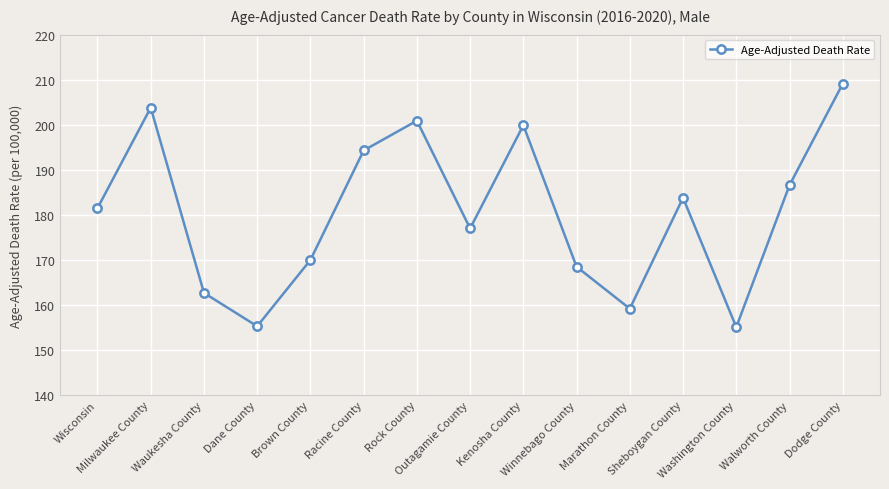

What is the difference between the maximum and minimum values?

54.0